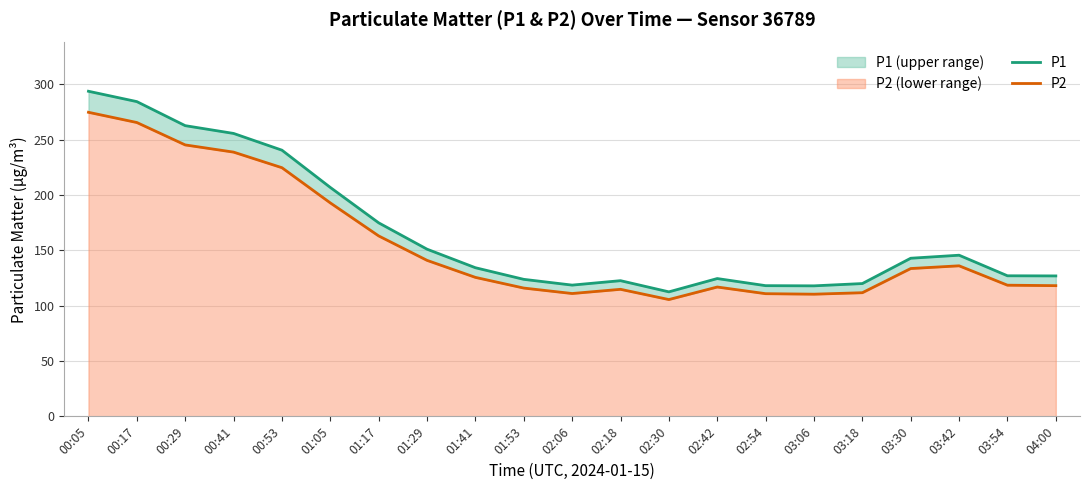

The value of P1 at 04:00 is 179.0. True or false?

False